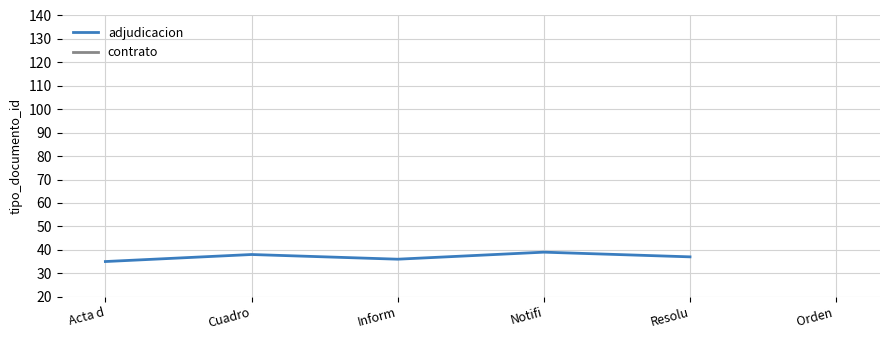

How many lines are shown in the chart?

1